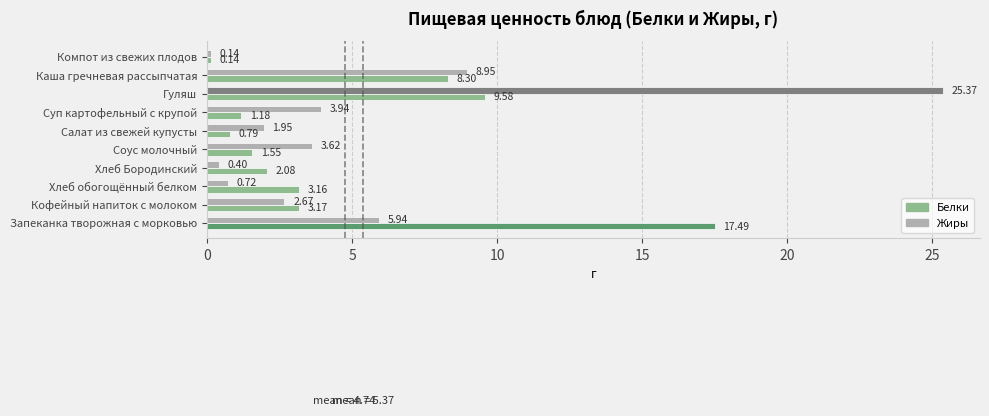

Rank the series by their maximum value, from highest to lowest.

Жиры, Белки